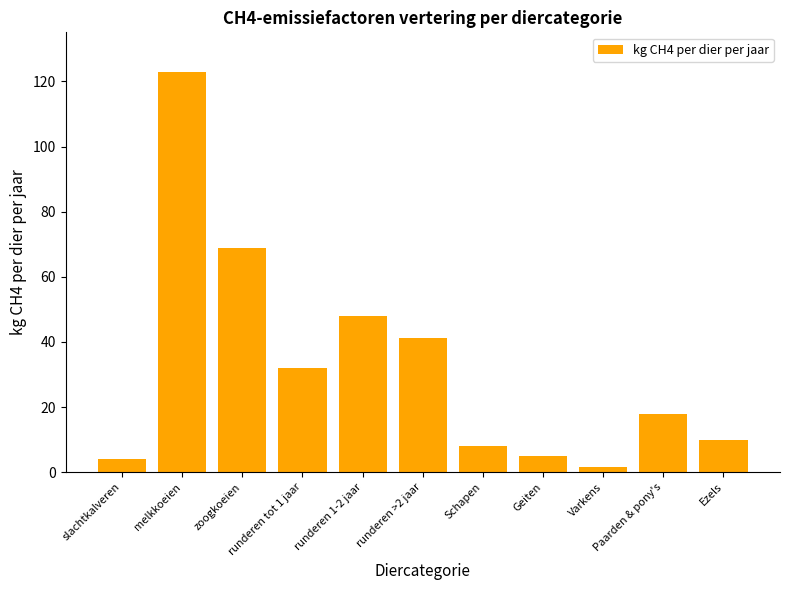

Reading right to left, list all the values displayed in this chart.

Ezels=10.0	Paarden & pony's=18.0	Varkens=1.5	Geiten=5.0	Schapen=8.0	runderen >2 jaar=41.4	runderen 1-2 jaar=47.8	runderen tot 1 jaar=31.9	zoogkoeien=68.9	melkkoeien=122.8	slachtkalveren=4.1